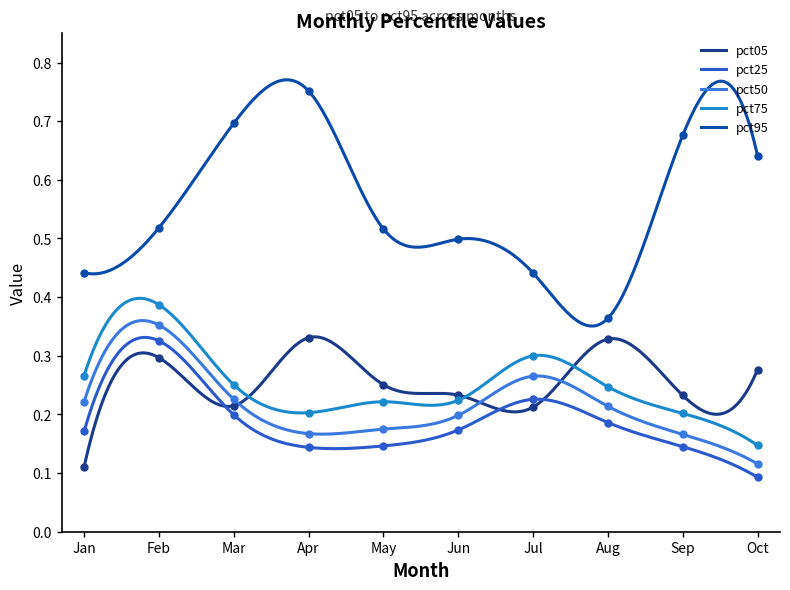

What is the spread (max minus min) of values at Sep?

0.5